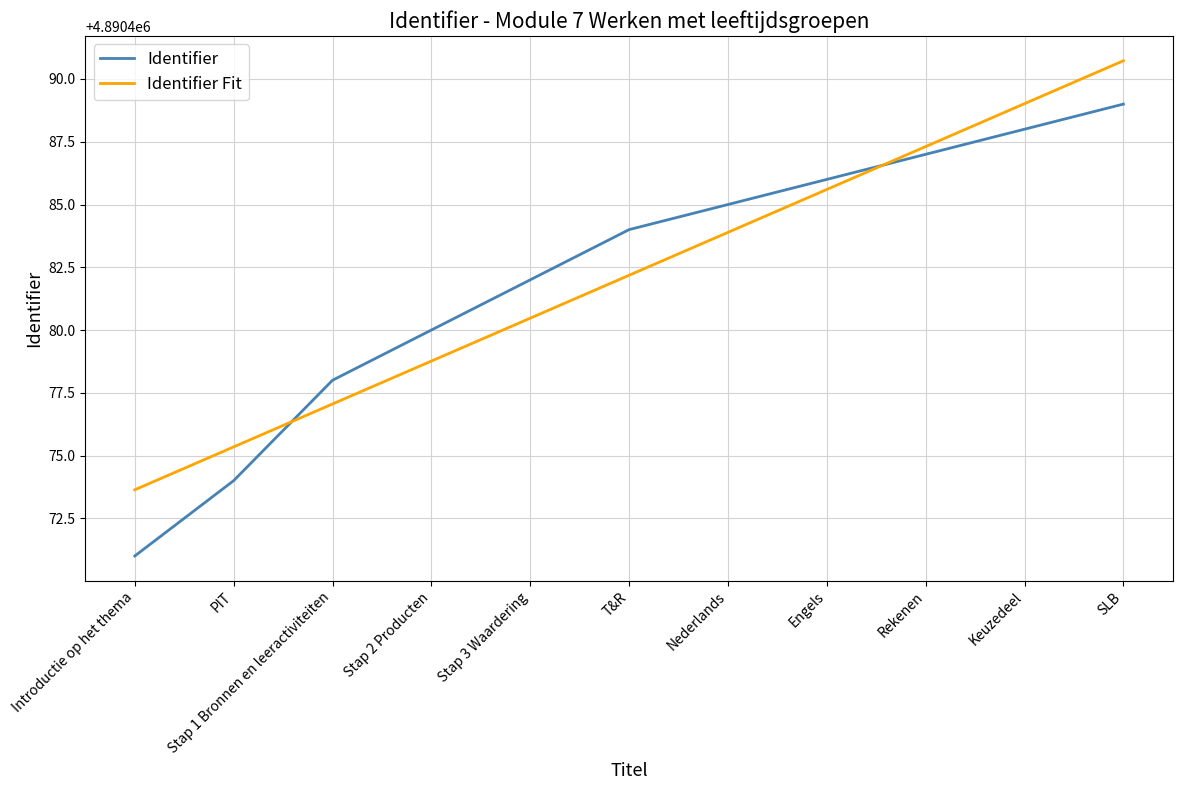

What is the sum of all Identifier values?

53795304.0